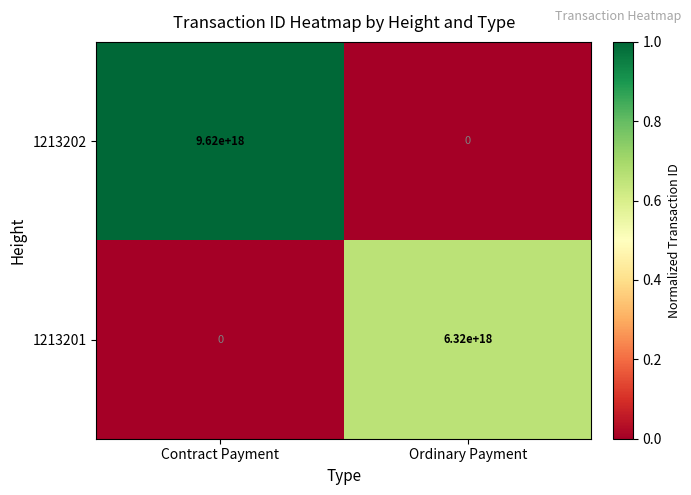

Which series changed the most between Contract Payment and Ordinary Payment?

1213202